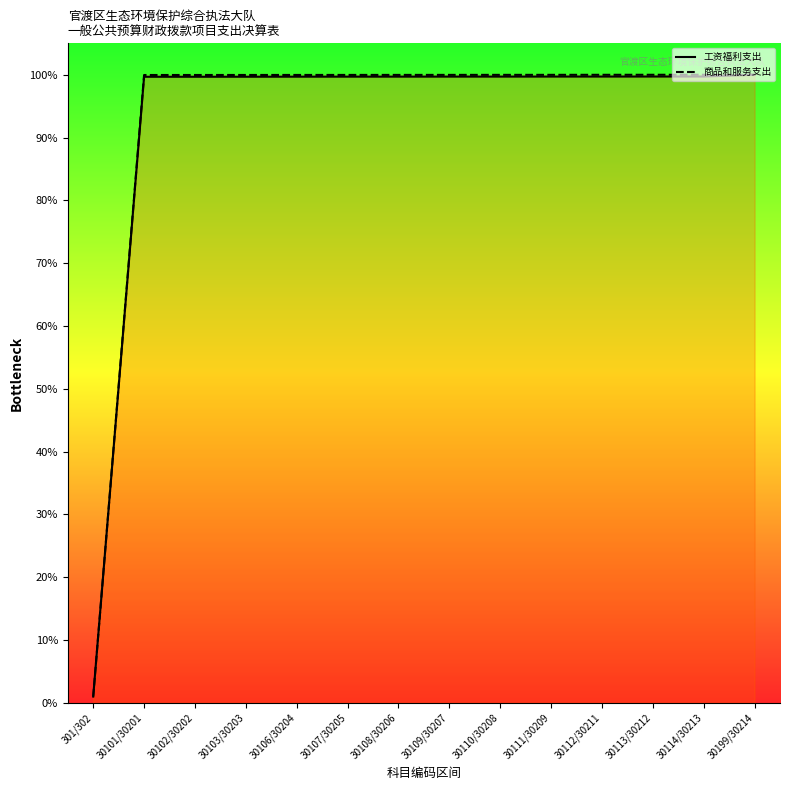

Which category has the highest value across all series?

30199/30214